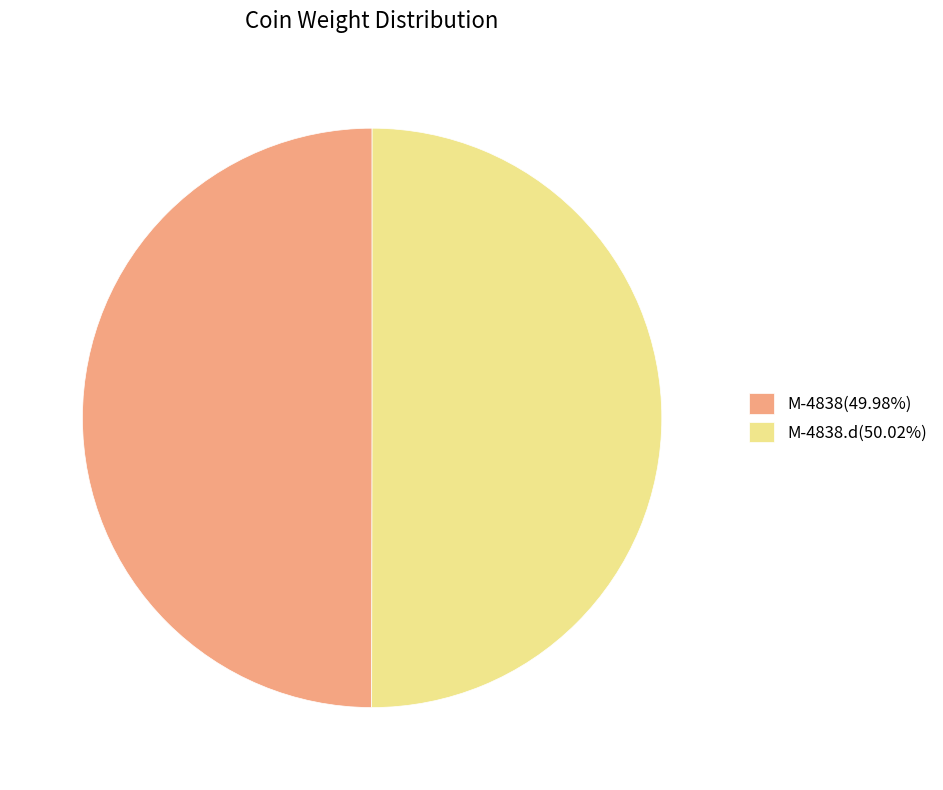

How many slices are in this pie chart?

2